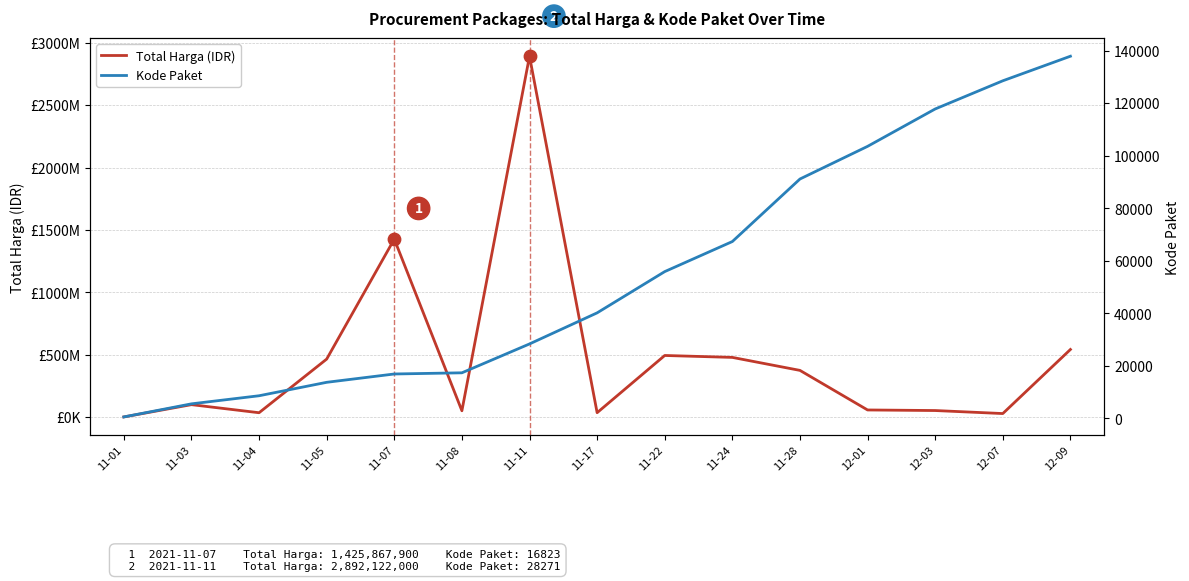

Which series contains the lowest Y value?

Kode Paket